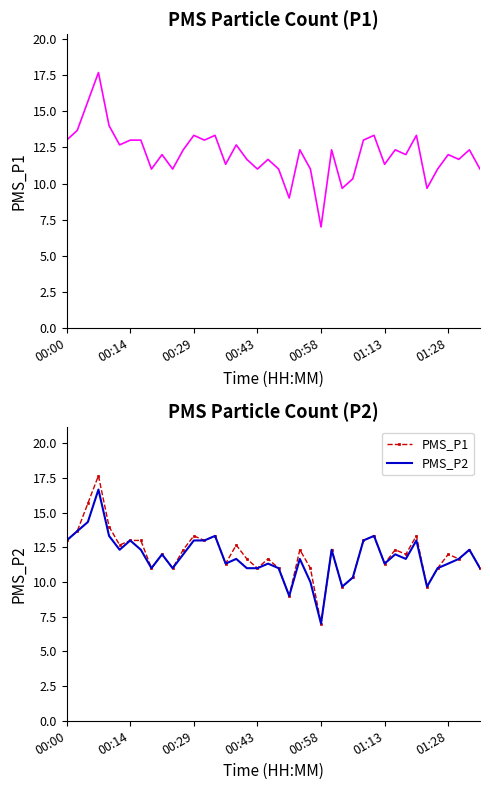

Does the chart display data point markers on the line(s)?

No